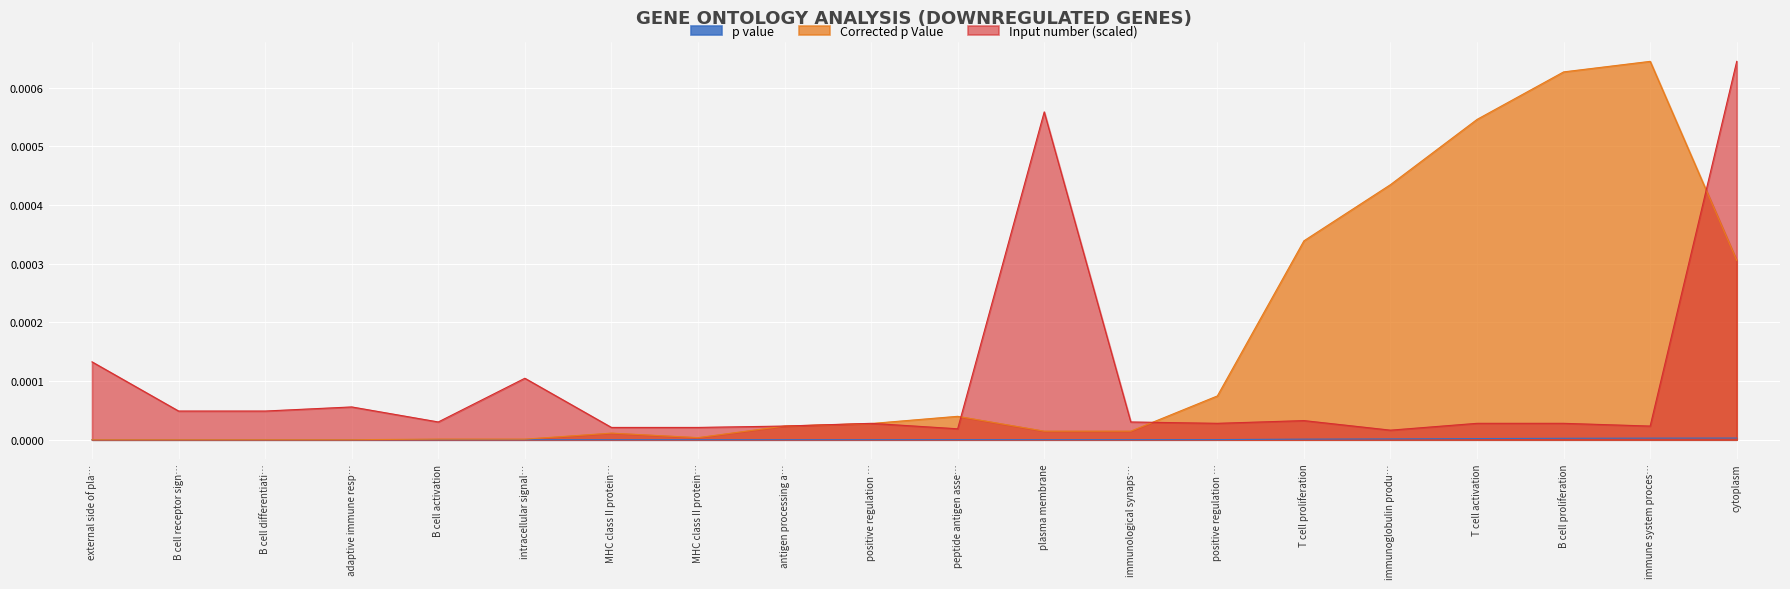

Does the chart display data point markers on the line(s)?

No